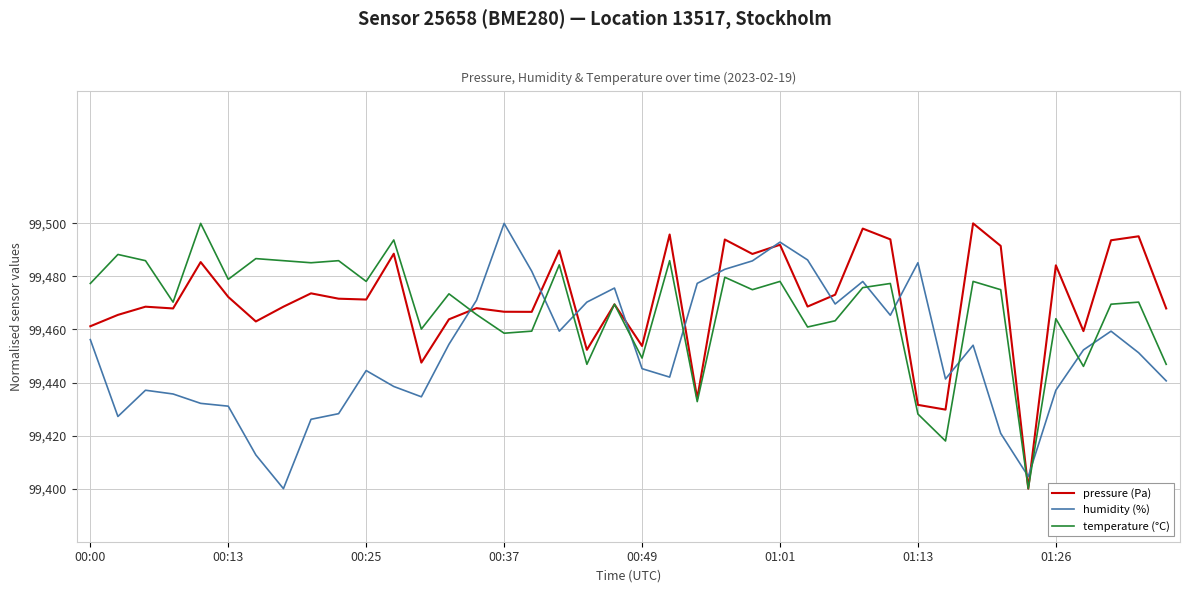

Does the chart have visible grid lines?

Yes